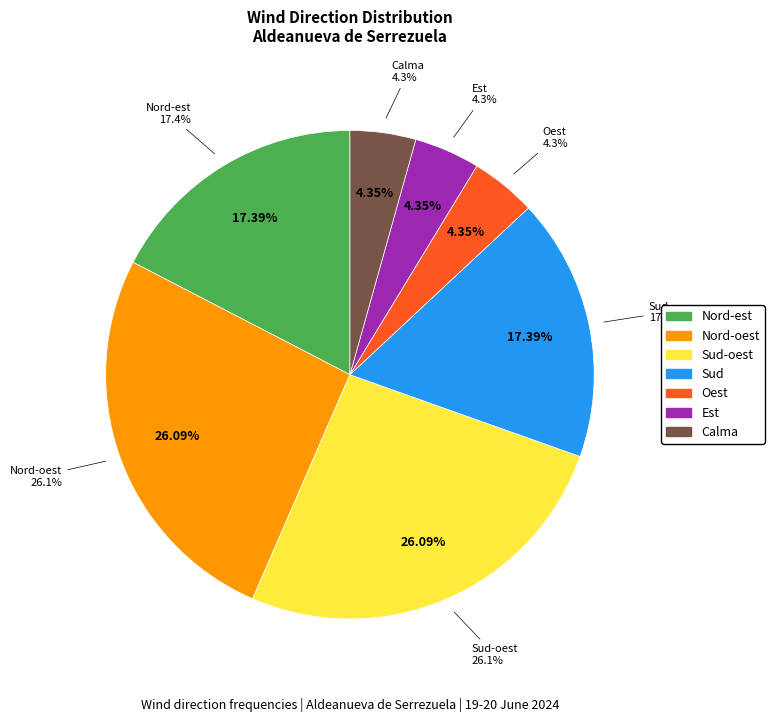

To the nearest percent, what percentage of the pie is Nord-oest?

26%